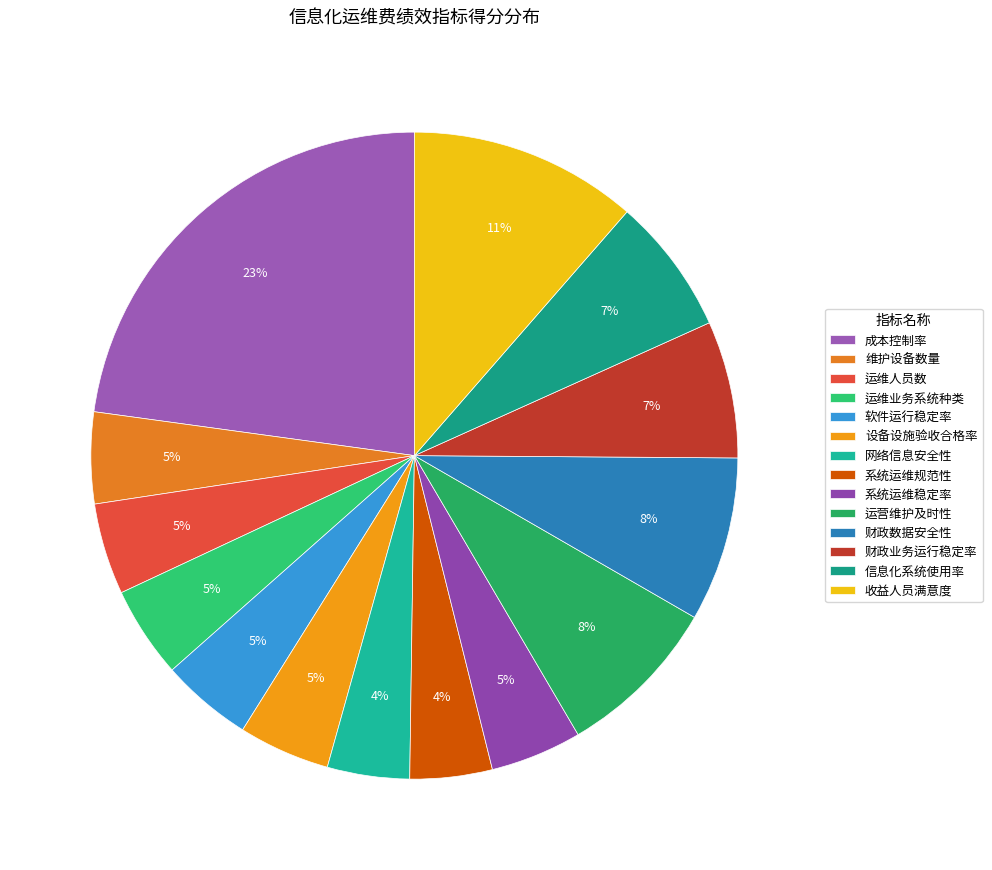

The 网络信息安全性 slice represents 19% of the pie. True or false?

False